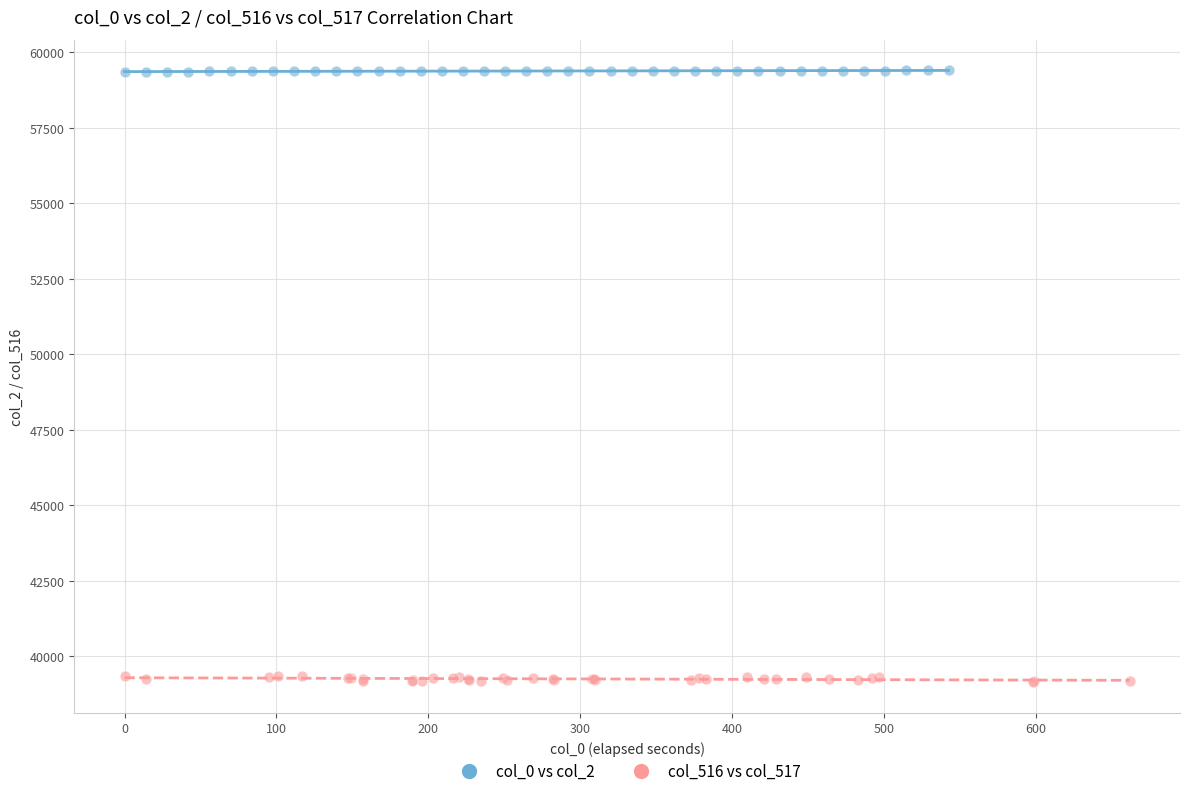

Which series has the widest spread of Y values?

col_516 vs col_517